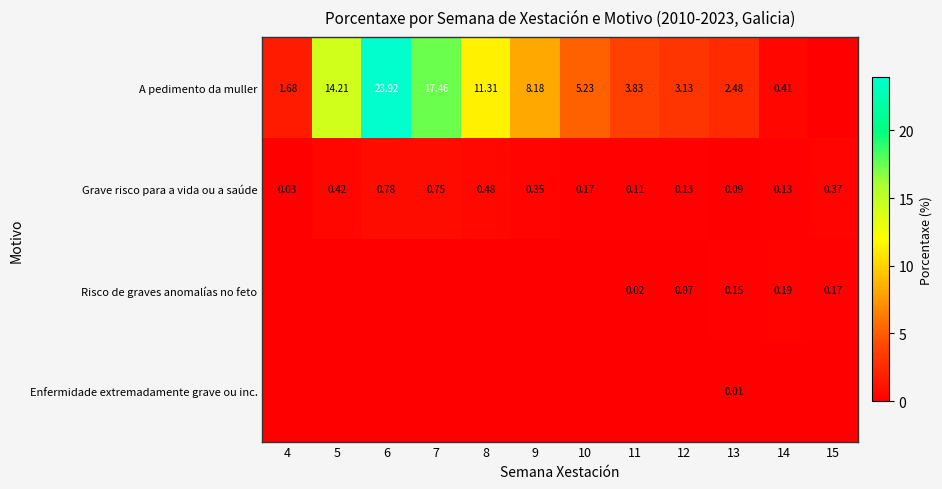

Is the value of Grave risco para a vida ou a saúde at 14 greater than the value of A pedimento da muller at 5?

No